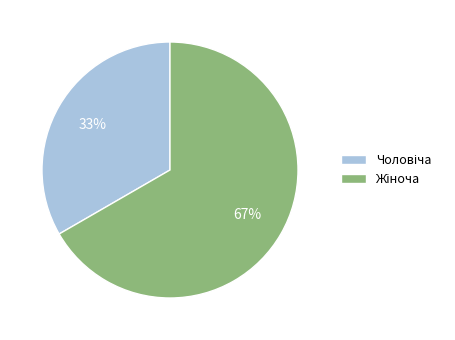

Is there a majority slice in this chart?

Yes